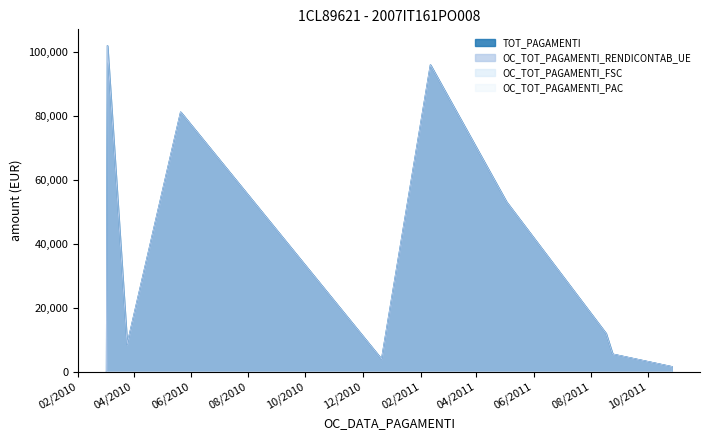

How many values in TOT_PAGAMENTI are above zero?

9